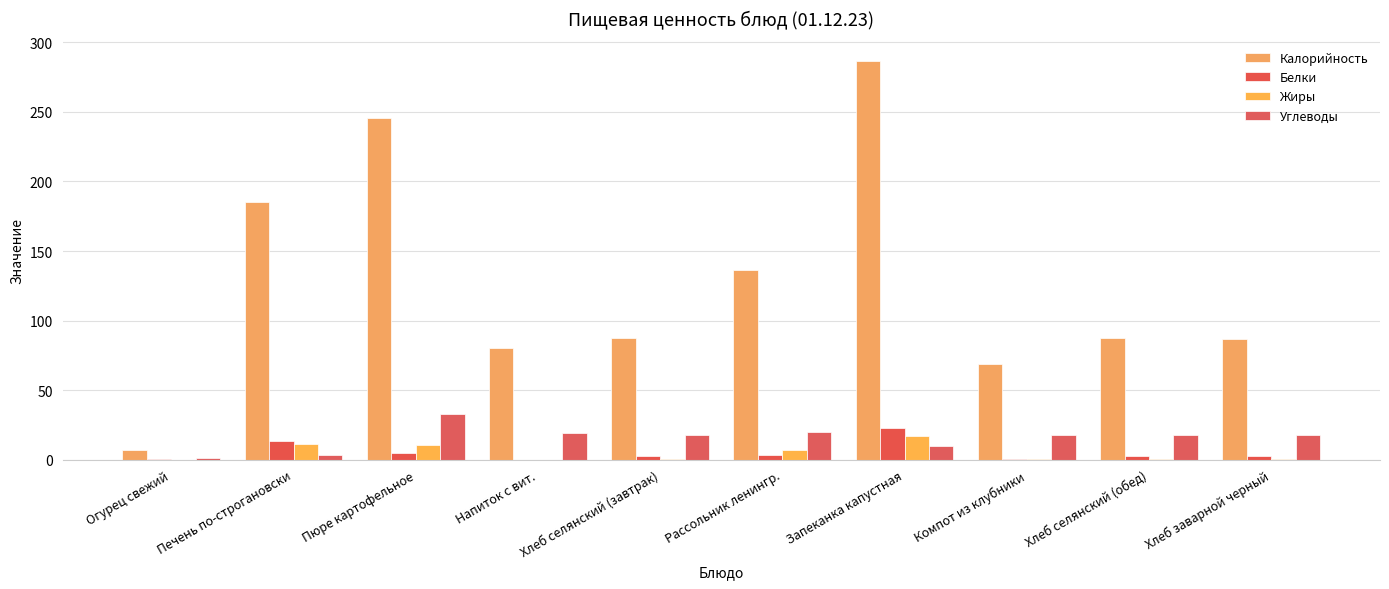

Which category has the lowest value in the Жиры series?

Огурец свежий